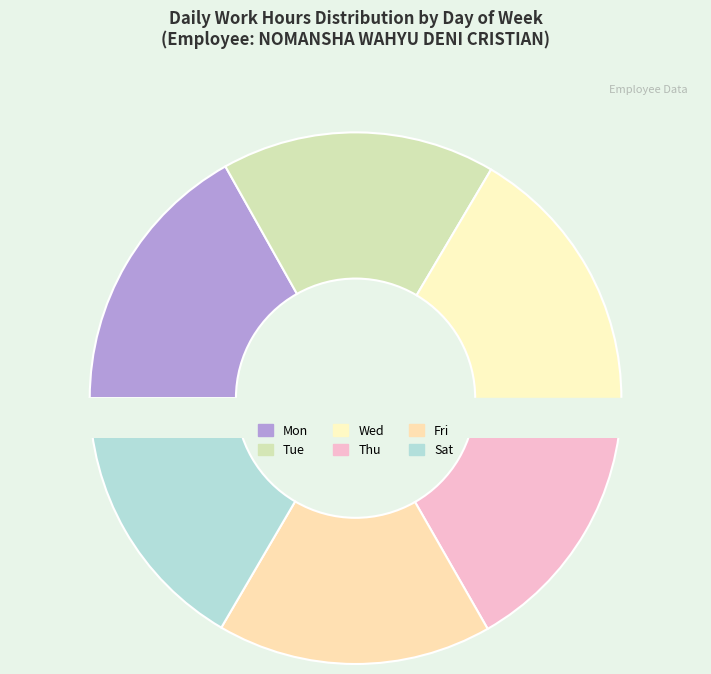

What is the change in value from Tue to Sat?

-0.1